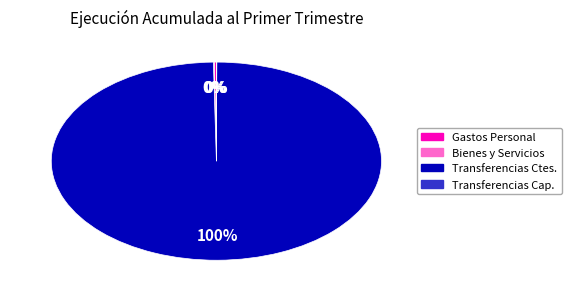

To the nearest percent, what is the difference between the largest and smallest slice percentages?

100%